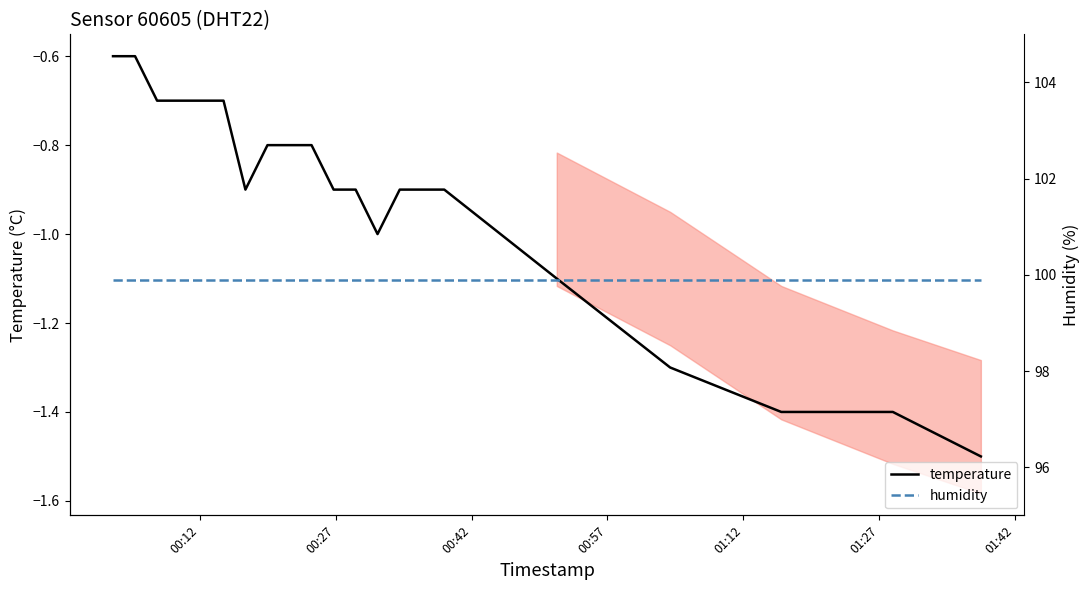

What are all the series names shown in the legend?

temperature, humidity